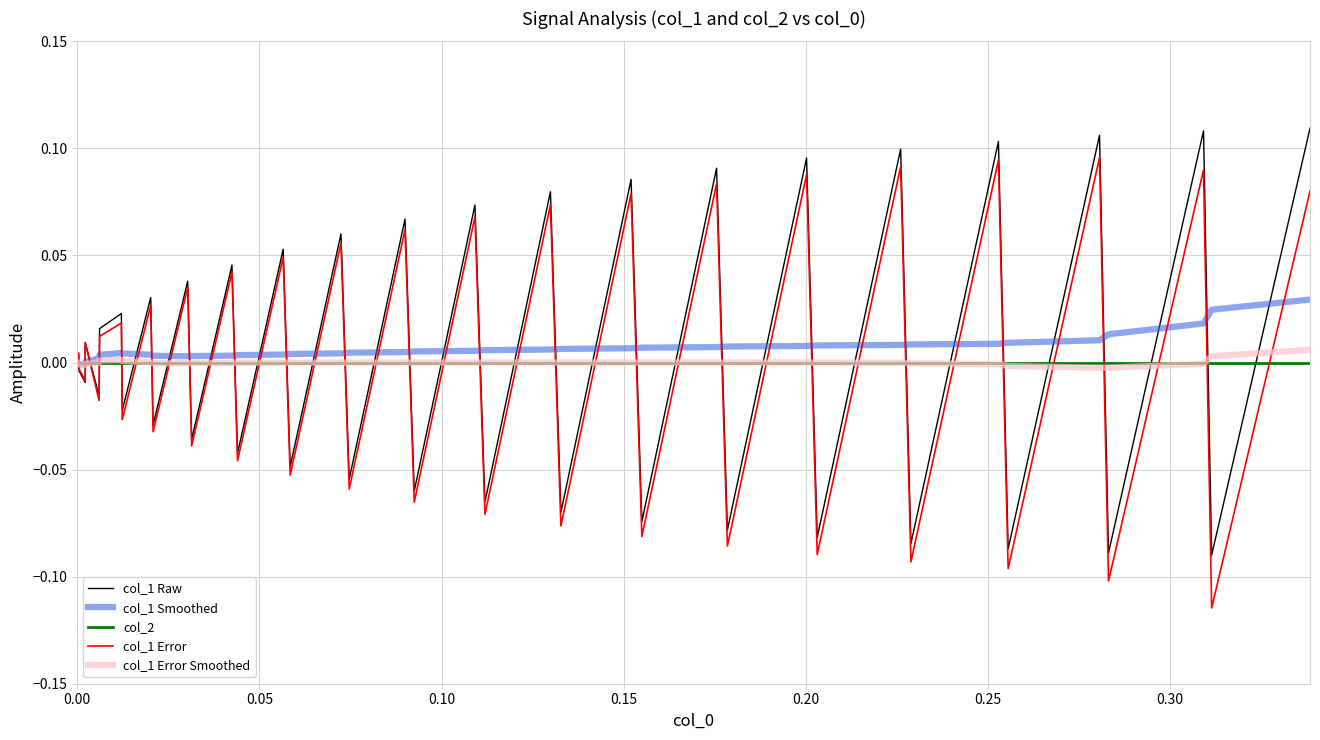

How many times do col_1 Raw and col_2 cross each other?

36